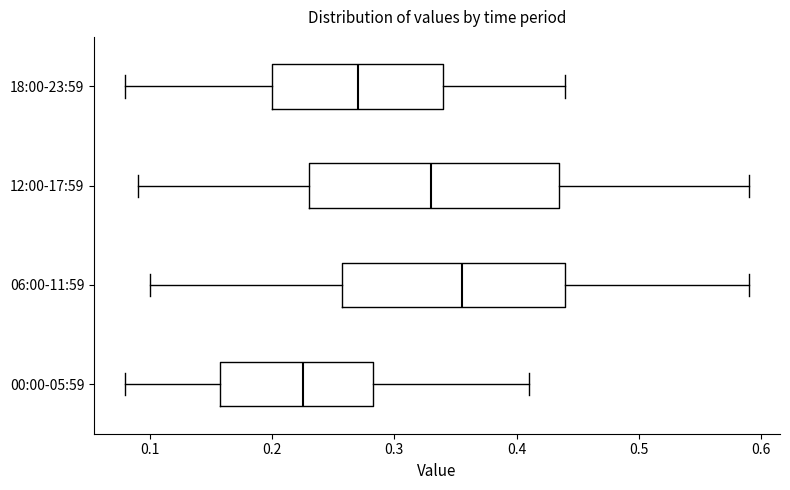

Where does the right whisker of the box for 18:00-23:59 end on the x-axis? The values are not printed on the chart, so give them approximately, as read against the axis.

0.44